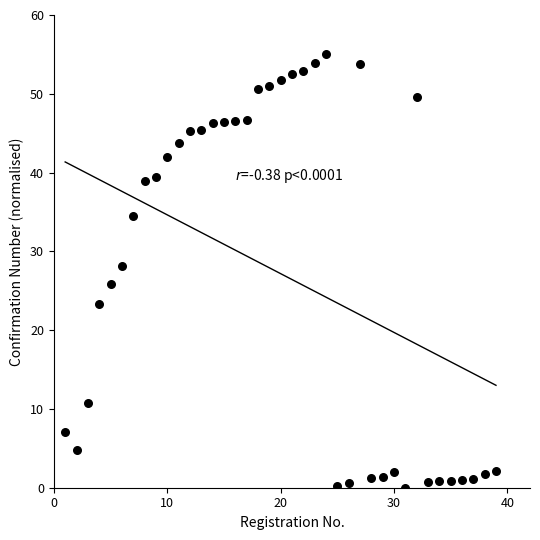

What is the range of X values (max minus min)?

38.0